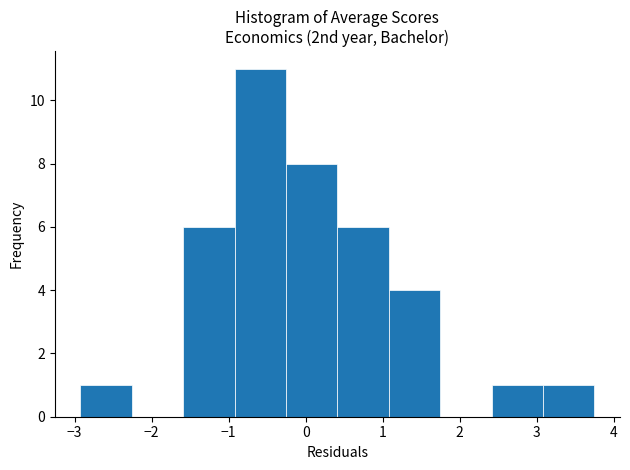

Over which range of the x-axis is the bar tallest?

-0.9 to -0.3